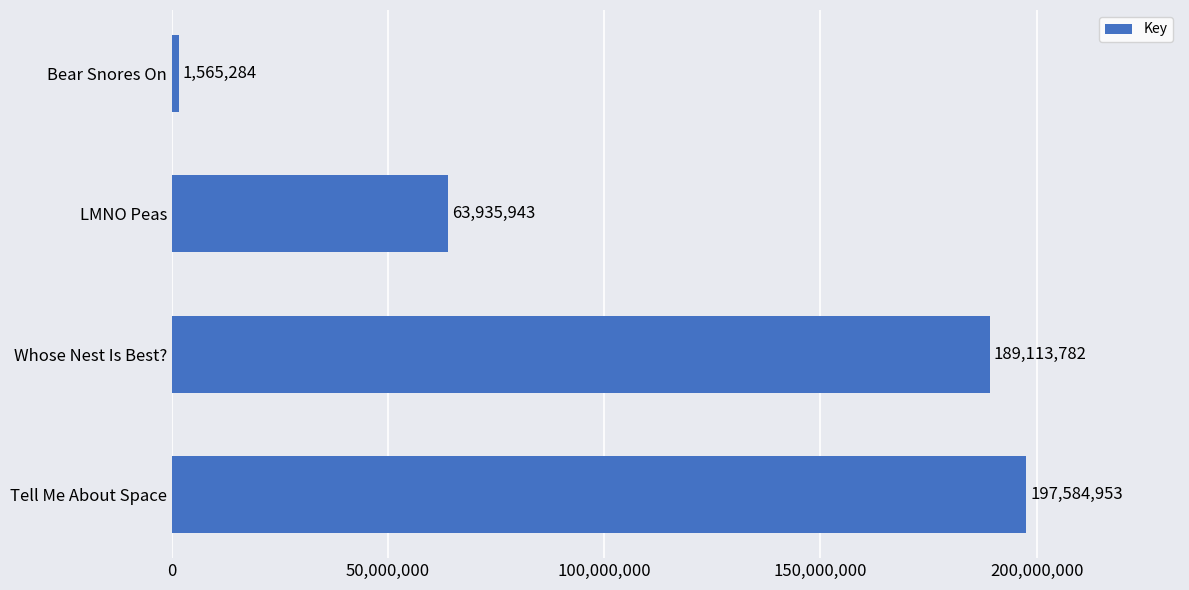

List the labels in order of value, smallest first.

Bear Snores On, LMNO Peas, Whose Nest Is Best?, Tell Me About Space